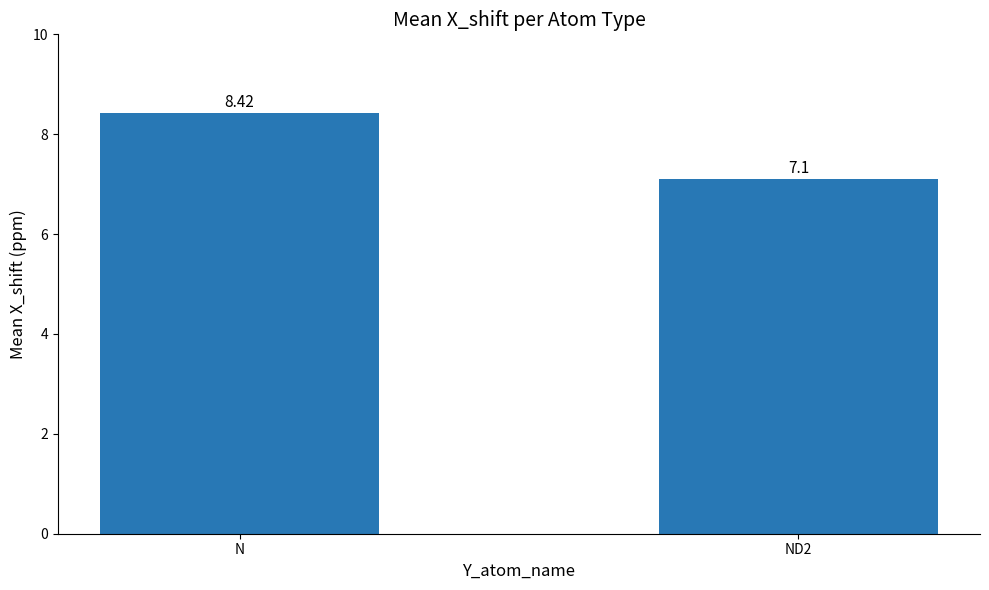

What is the ratio of the value at N to the value at ND2?

1.2